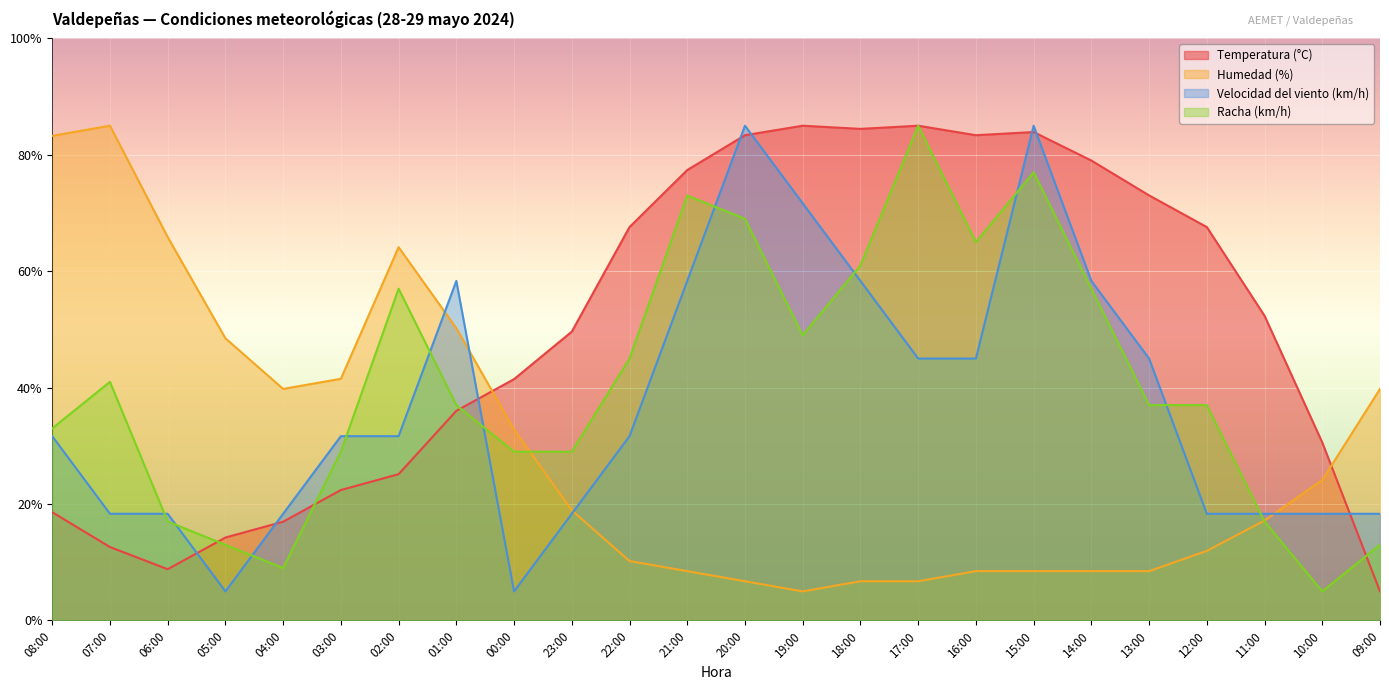

Which category has the highest value in the Humedad (%) series?

07:00